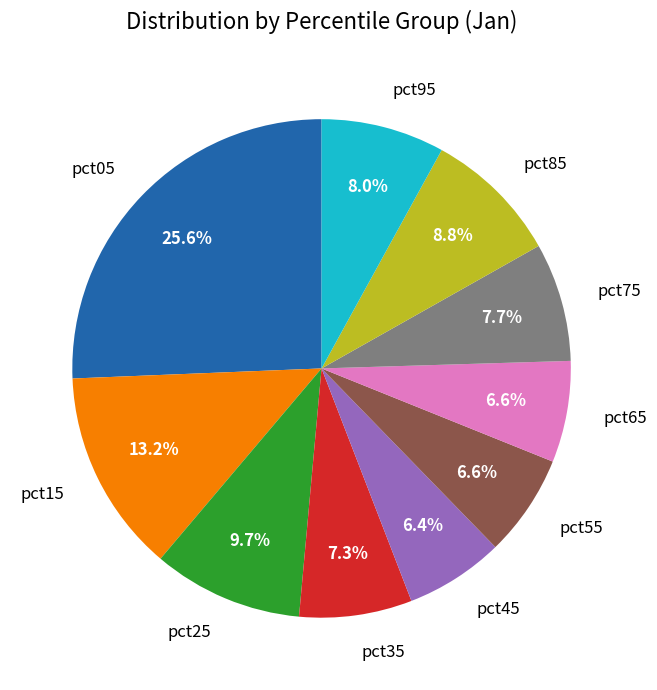

Does any single category account for the majority?

No